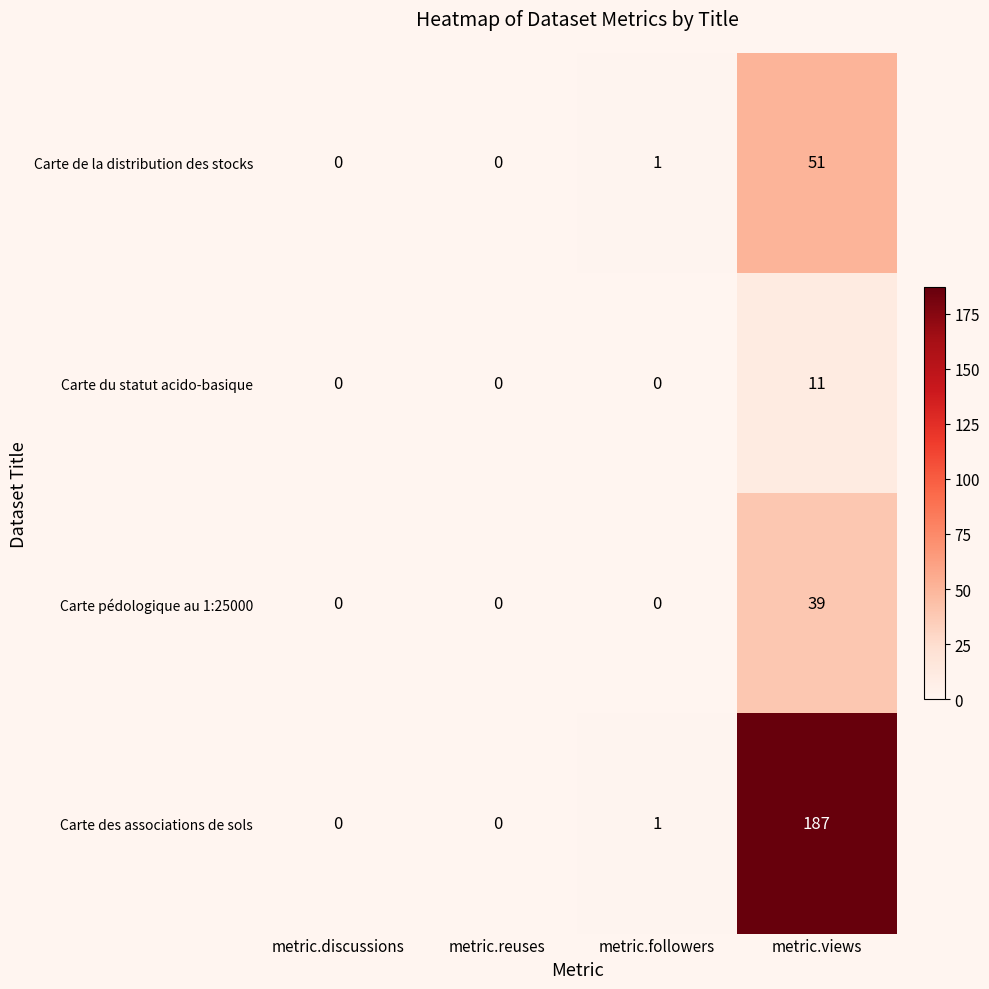

At which category is the sum across all series the highest?

metric.views